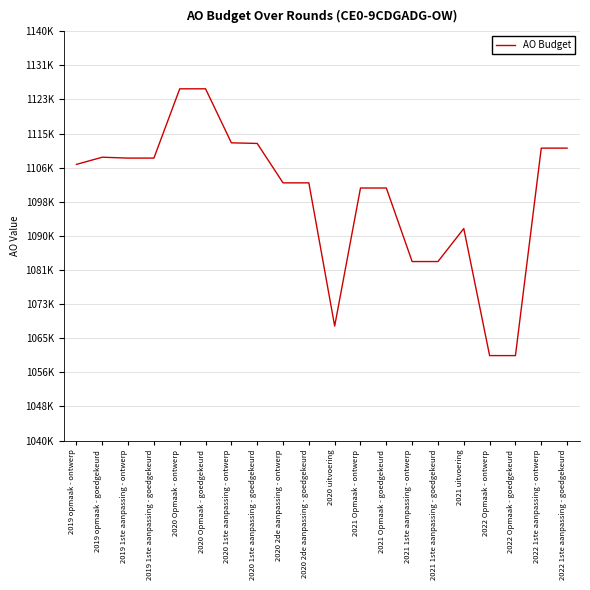

The chart shows a value of 1457946 at 2021 Opmaak - goedgekeurd. True or false?

False